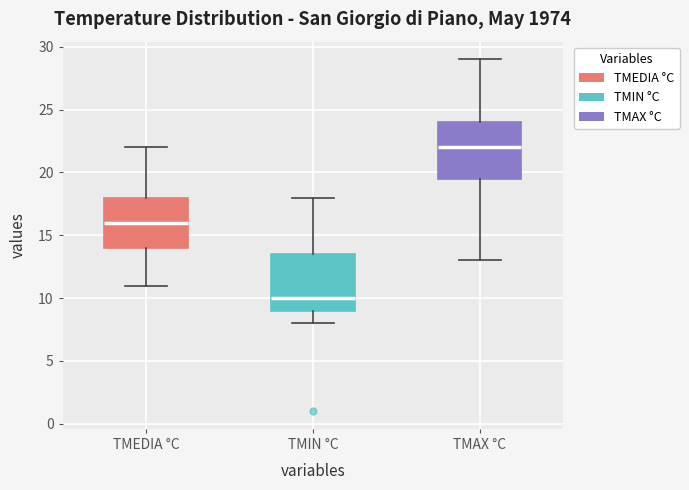

Where does the lower whisker of the box for TMIN °C end on the y-axis? The values are not printed on the chart, so give them approximately, as read against the axis.

8.0